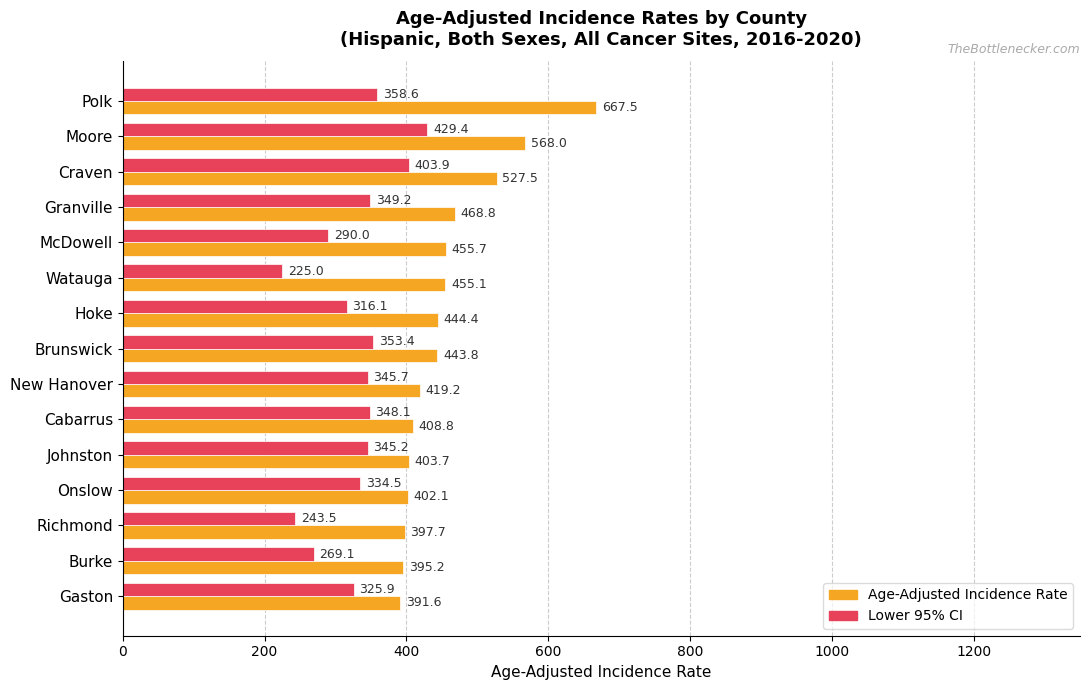

Is the value of Lower 95% CI at McDowell greater than the value of Age-Adjusted Incidence Rate at Johnston?

No